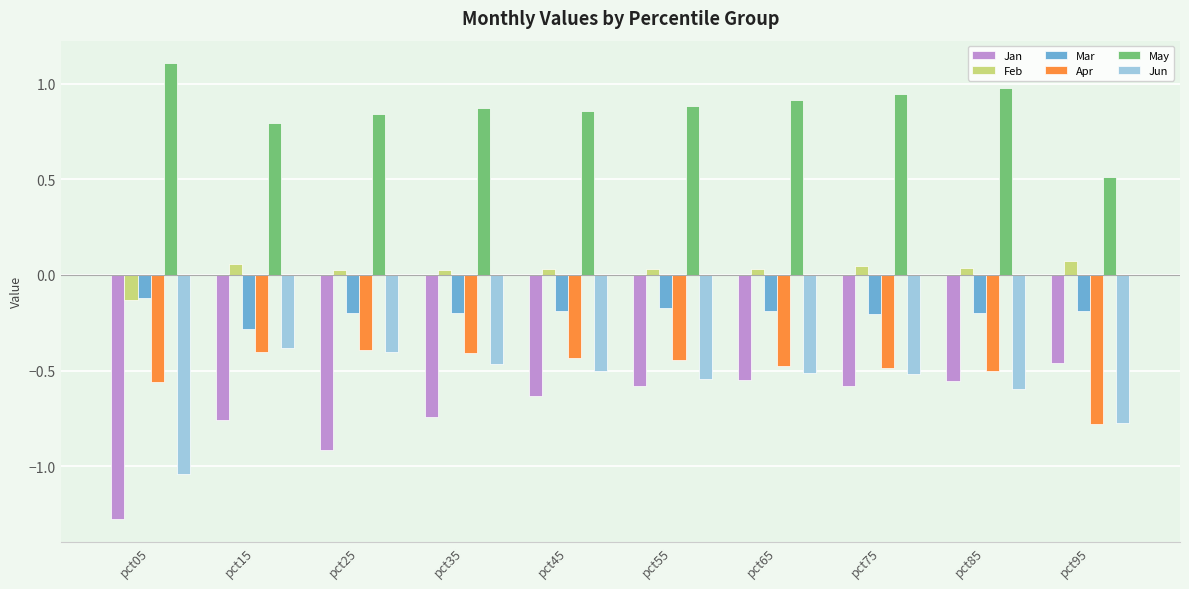

Which series has the widest spread of values?

Jan